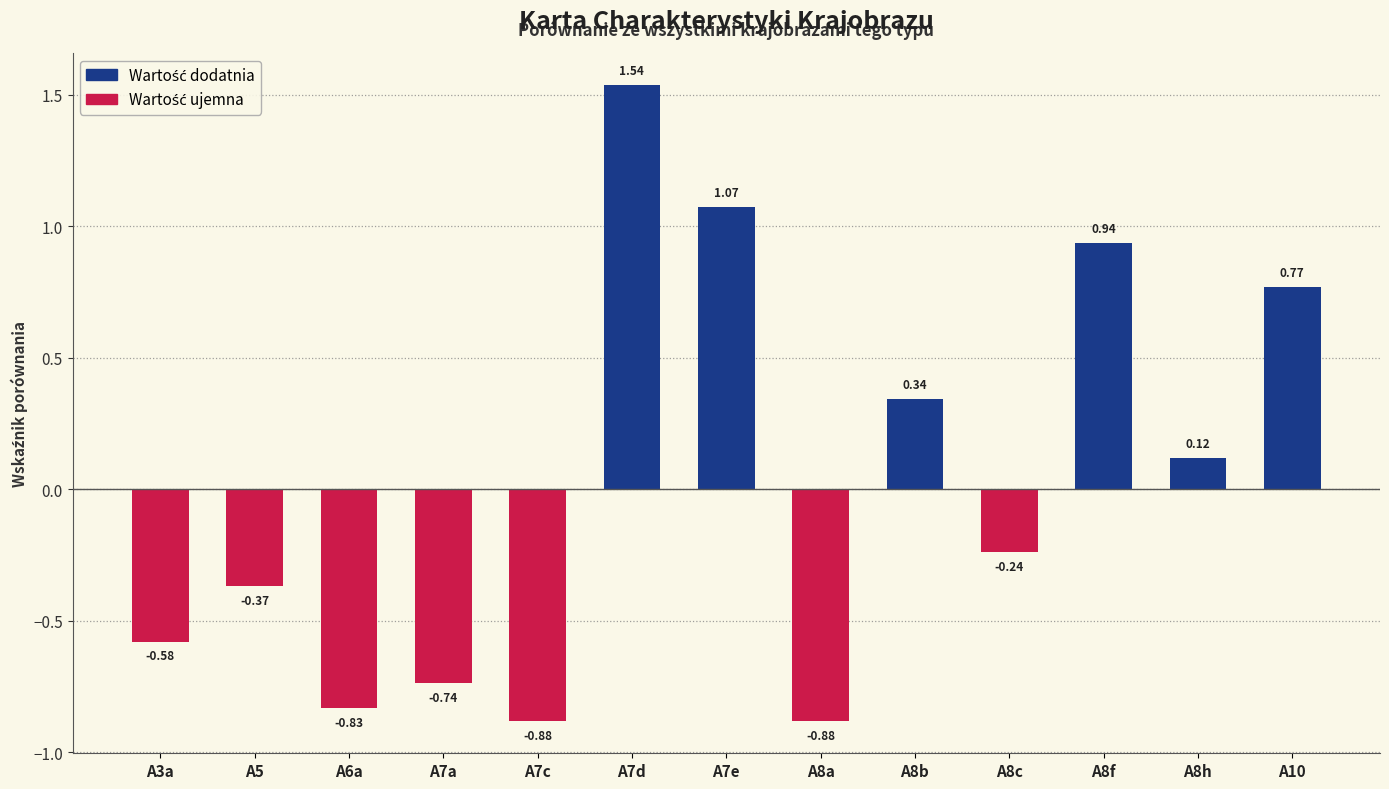

What is the difference between the maximum and minimum values?

2.4